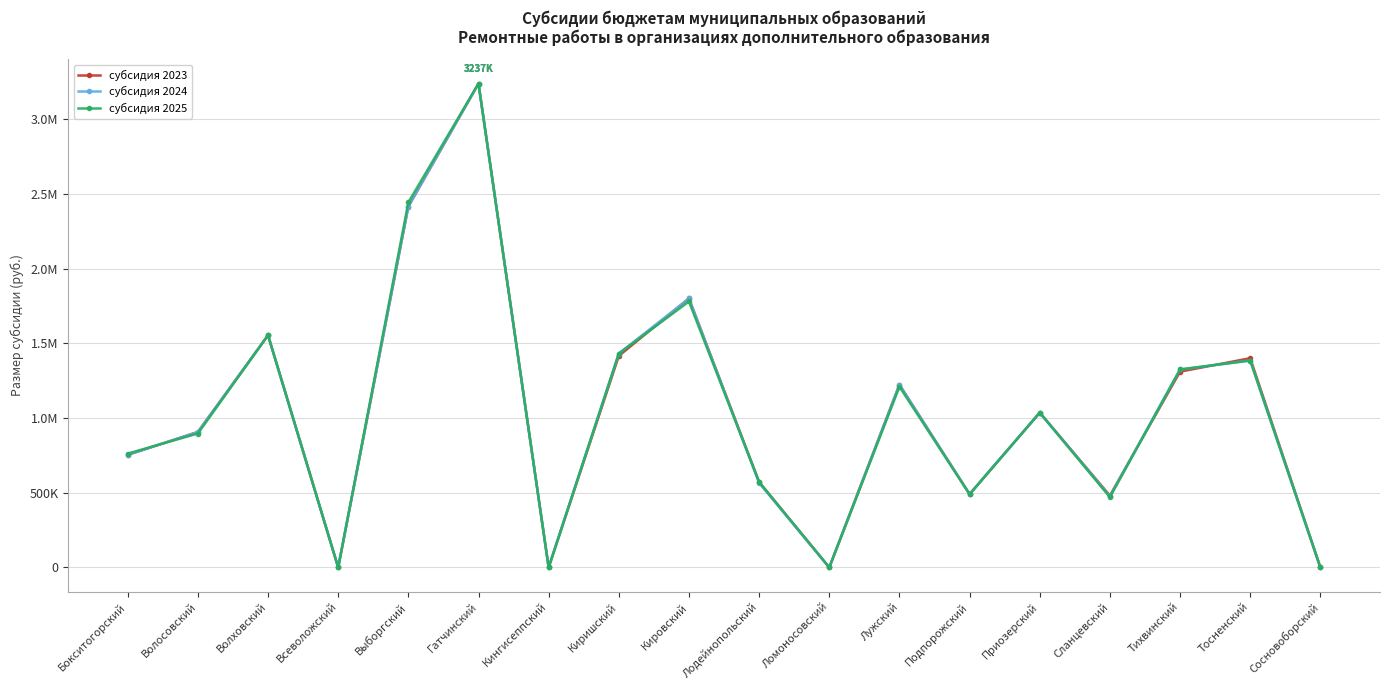

List the series in order of their peak value, highest first.

субсидия 2023, субсидия 2024, субсидия 2025